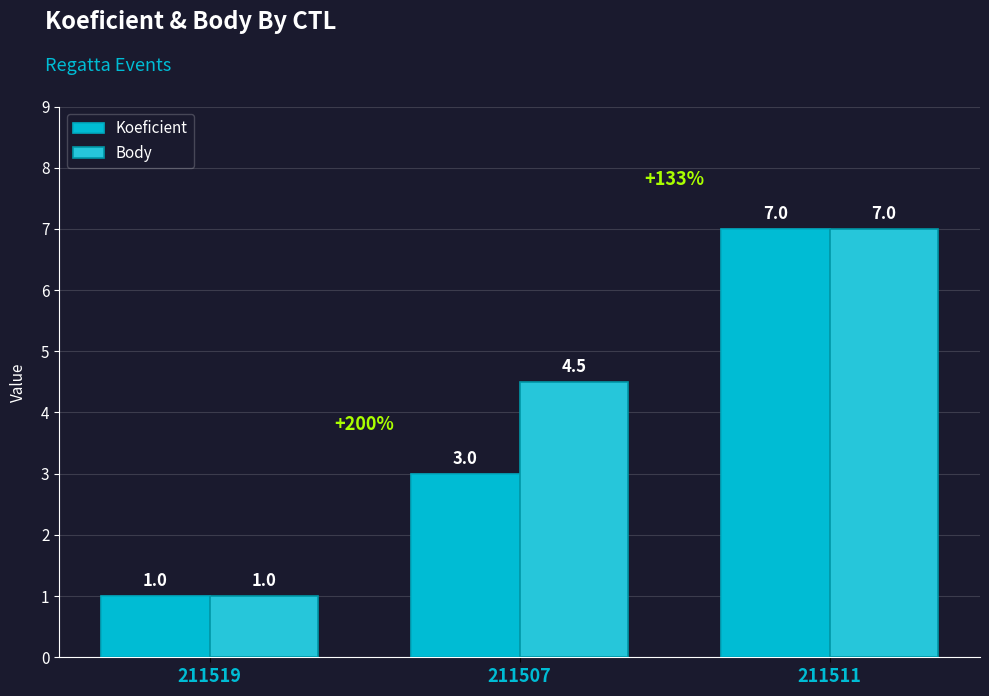

What is the sum of all Koeficient values?

11.0